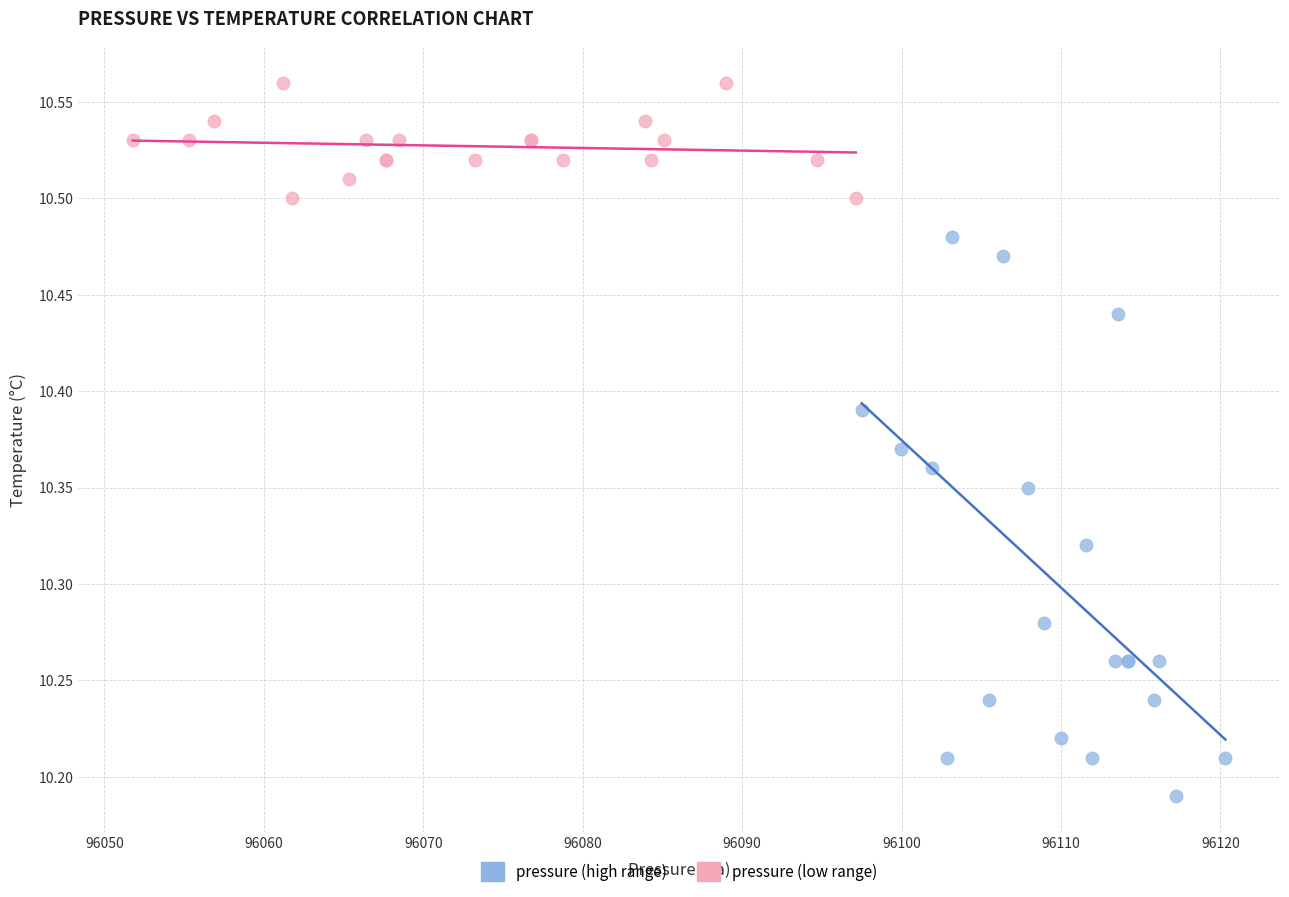

What are all the series names shown in the legend?

pressure (high range), pressure (low range)